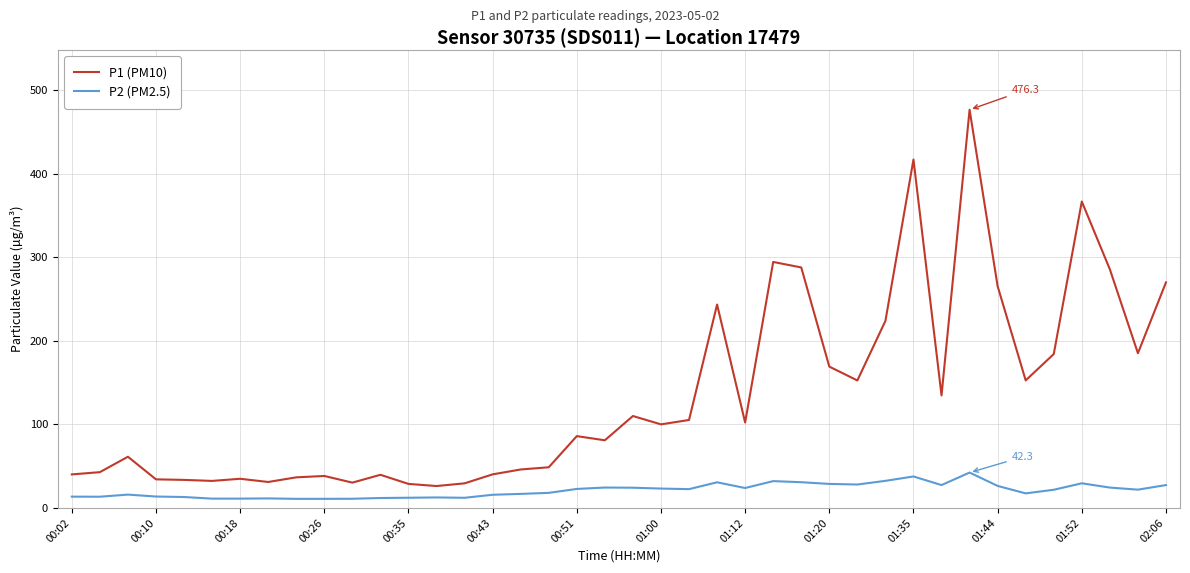

What is the greatest value displayed?

476.3